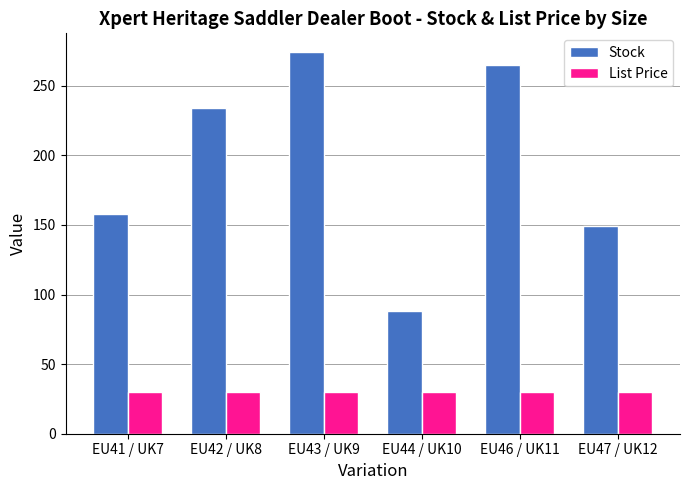

List the series in order of their overall mean, lowest first.

List Price, Stock